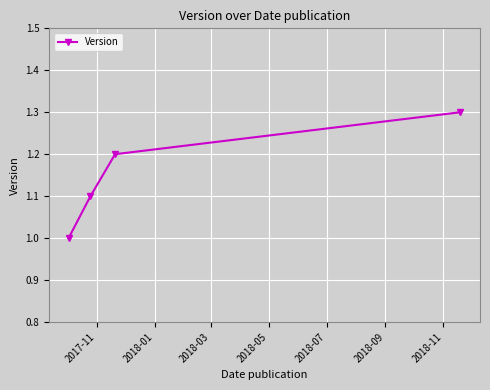

What is the smallest value displayed?

1.0